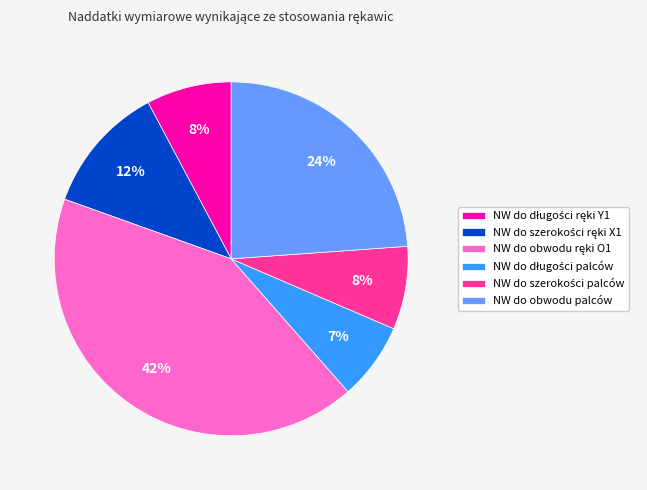

To the nearest percent, what is the difference between the largest and smallest slice percentages?

35%